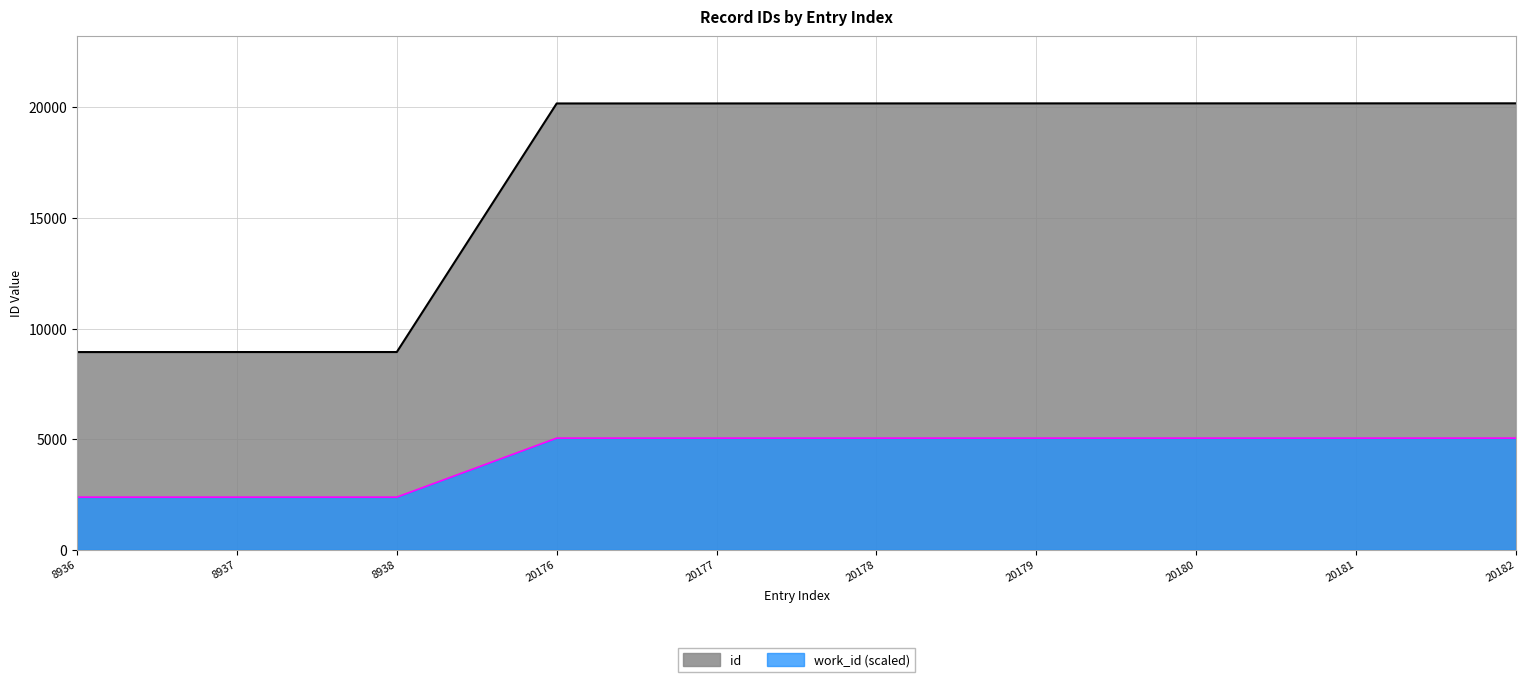

What is the minimum value shown in the chart?

2376.6